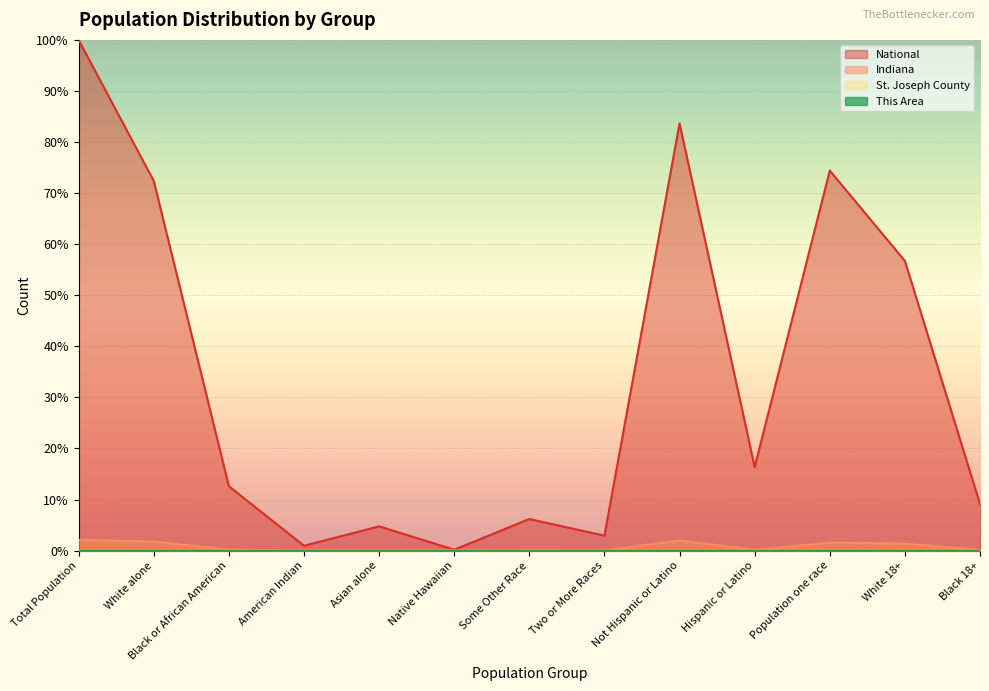

The value of National at Population one race is 118.6. True or false?

False